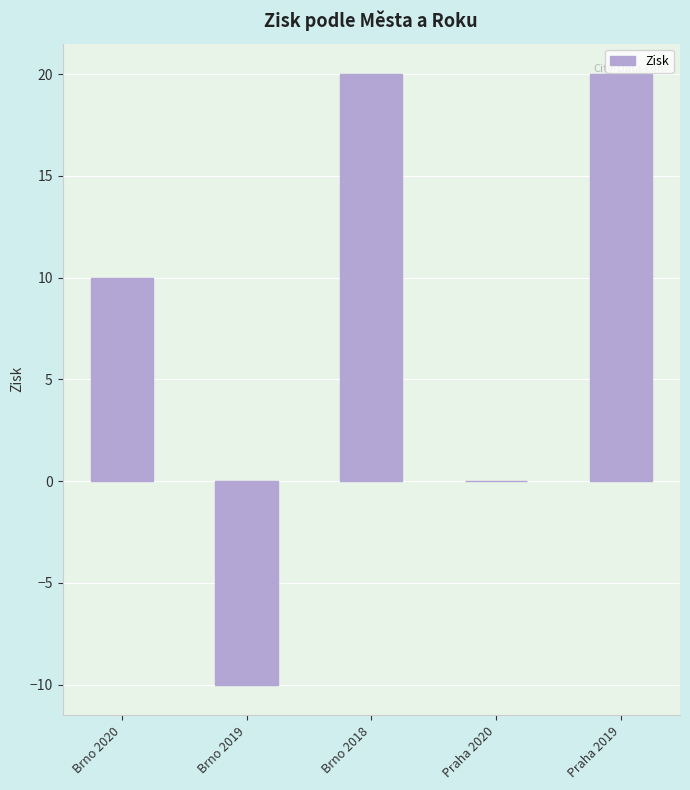

What is the maximum value shown in the chart?

20